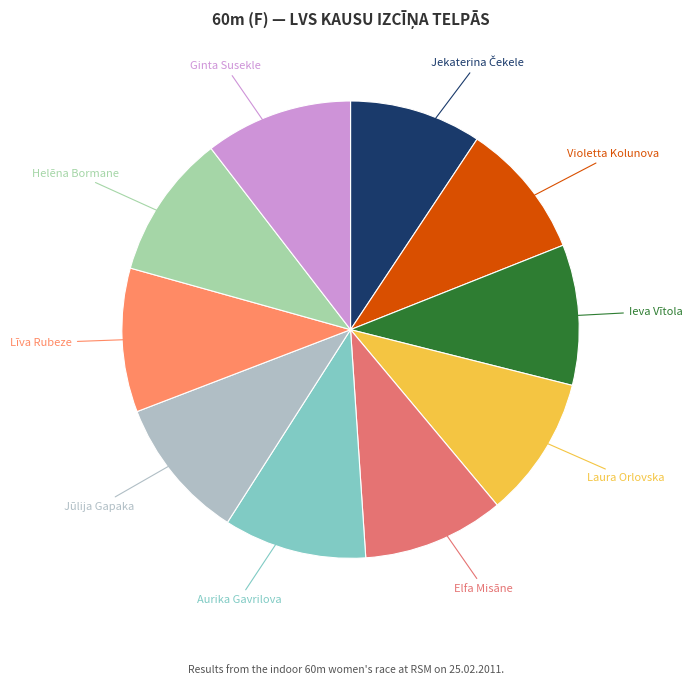

Rank the categories by value from lowest to highest.

Jekaterina Čekele, Violetta Kolunova, Ieva Vītola, Laura Orlovska, Elfa Misāne, Aurika Gavrilova, Jūlija Gapaka, Līva Rubeze, Helēna Bormane, Ginta Susekle